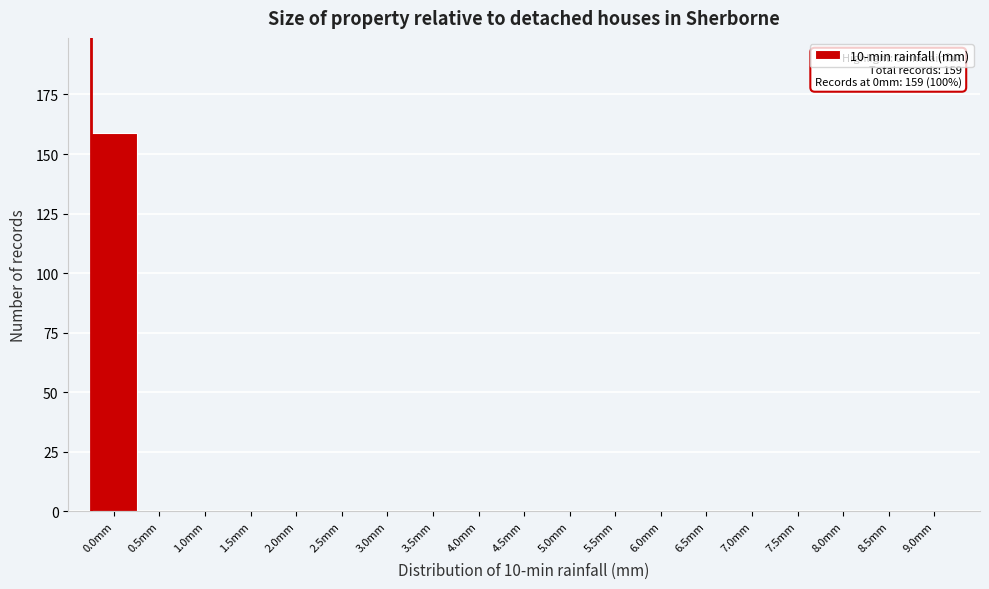

Reading left to right, what are all the values shown in this chart?

0.0mm=159	0.5mm=0	1.0mm=0	1.5mm=0	2.0mm=0	2.5mm=0	3.0mm=0	3.5mm=0	4.0mm=0	4.5mm=0	5.0mm=0	5.5mm=0	6.0mm=0	6.5mm=0	7.0mm=0	7.5mm=0	8.0mm=0	8.5mm=0	9.0mm=0